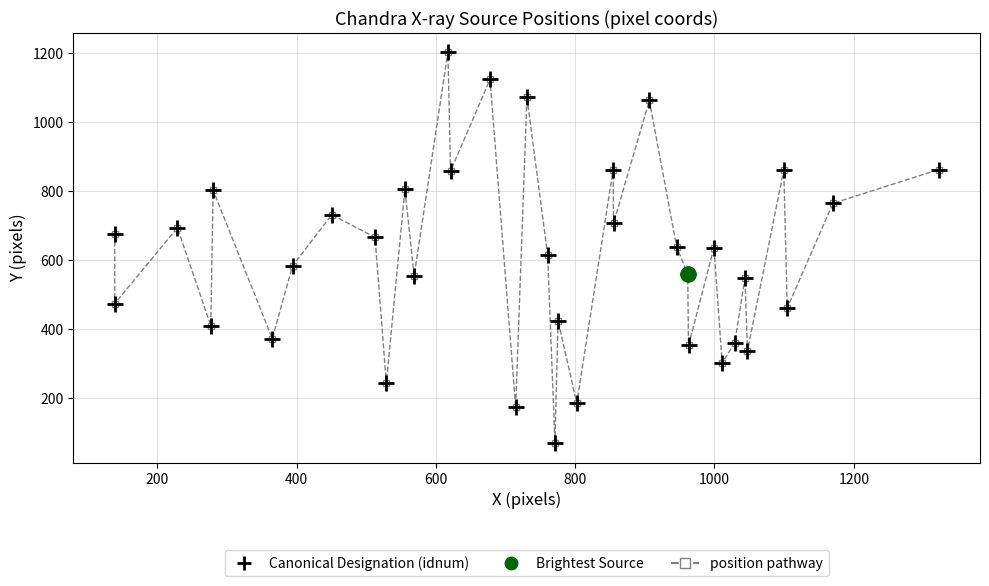

What is the value of the 11th point from the left?

805.2